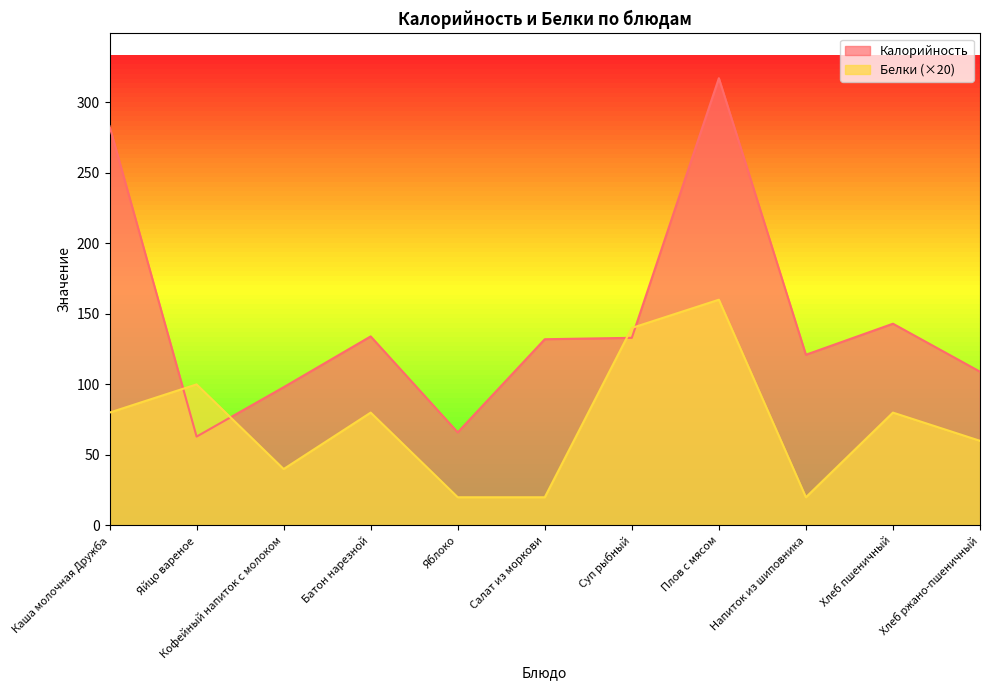

Which label corresponds to the smallest value in the chart?

Яблоко